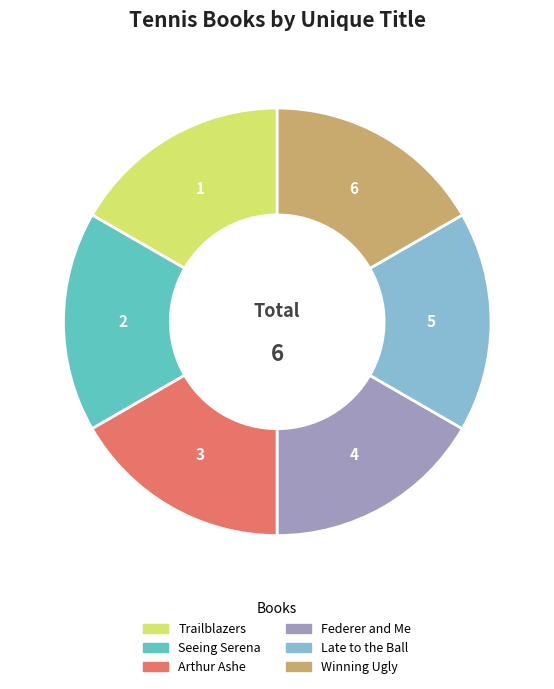

Count the number of slices in the pie.

6